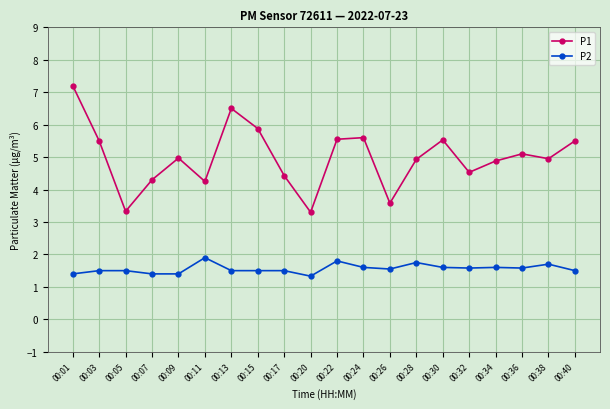

True or false: P2 and P1 intersect in this chart.

False